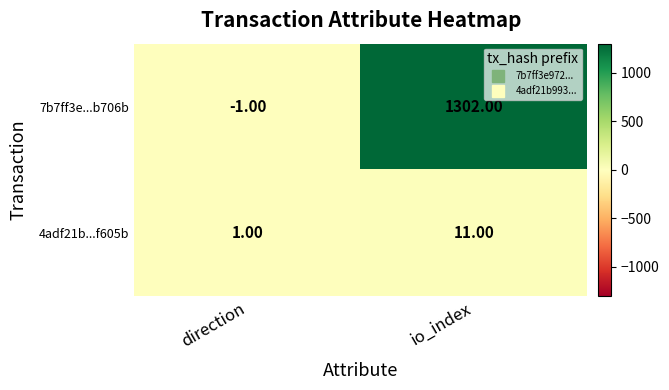

Which series has the largest total across all categories?

7b7ff3e...b706b